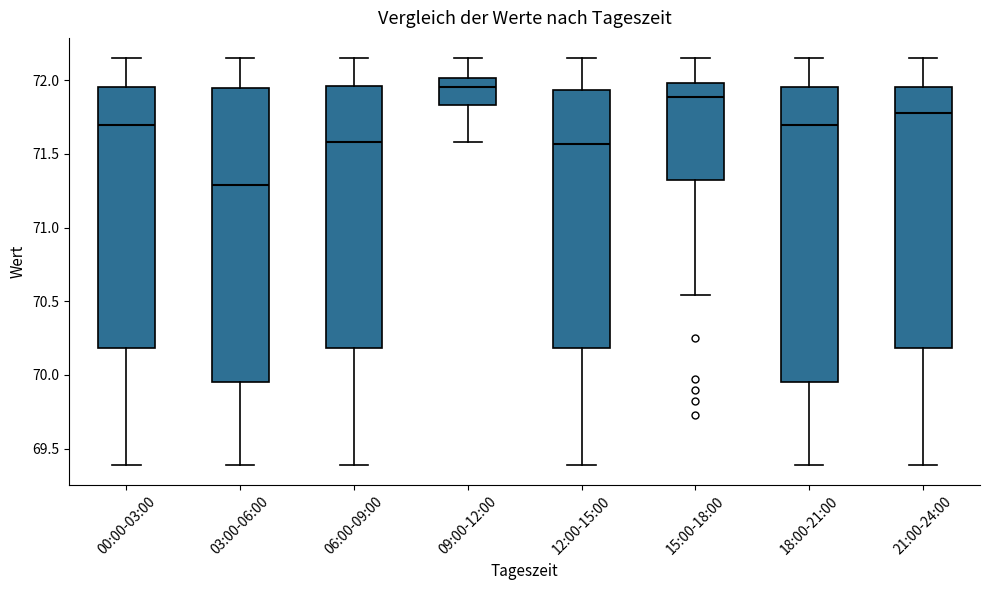

Reading left to right, transcribe this box plot: for each box, give where its median line is, the range the box spans, and where its two whiskers end, as read against the y-axis. The values are not printed on the chart, so give them approximately, as read against the axis.

00:00-03:00: median 71.70, box 70.20 to 71.95, whiskers 69.40 to 72.15
03:00-06:00: median 71.30, box 69.95 to 71.95, whiskers 69.40 to 72.15
06:00-09:00: median 71.60, box 70.20 to 71.95, whiskers 69.40 to 72.15
09:00-12:00: median 71.95, box 71.85 to 72.00, whiskers 71.60 to 72.15
12:00-15:00: median 71.55, box 70.20 to 71.95, whiskers 69.40 to 72.15
15:00-18:00: median 71.90, box 71.30 to 72.00, whiskers 70.55 to 72.15
18:00-21:00: median 71.70, box 69.95 to 71.95, whiskers 69.40 to 72.15
21:00-24:00: median 71.80, box 70.20 to 71.95, whiskers 69.40 to 72.15